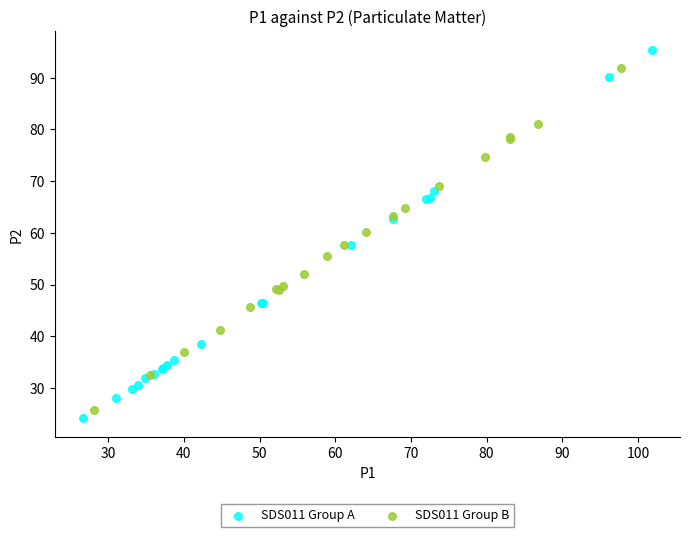

Which series contains the highest Y value?

SDS011 Group A